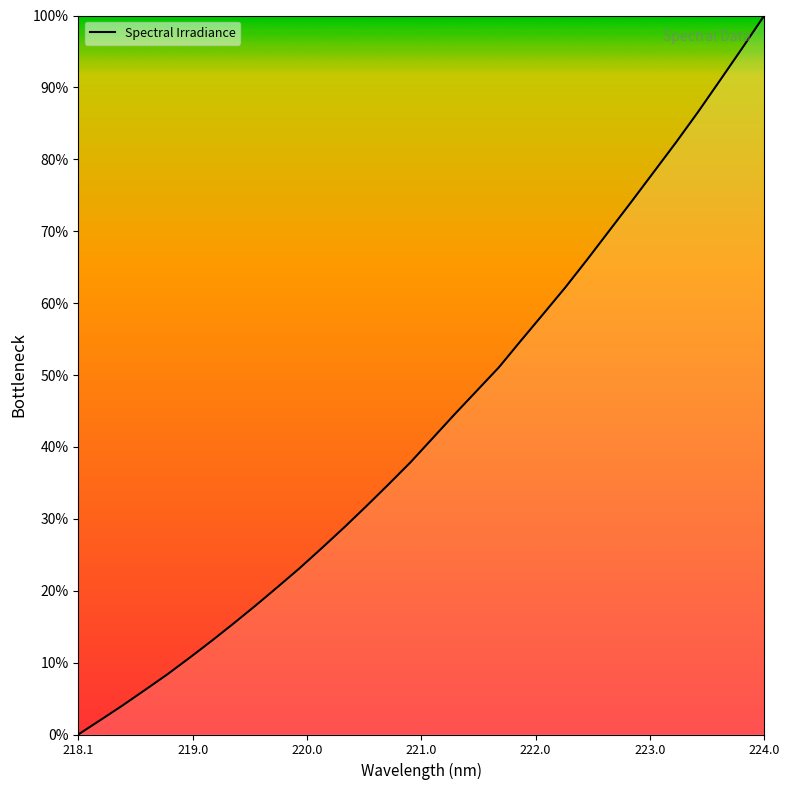

What is the difference between the maximum and minimum values?

100.0